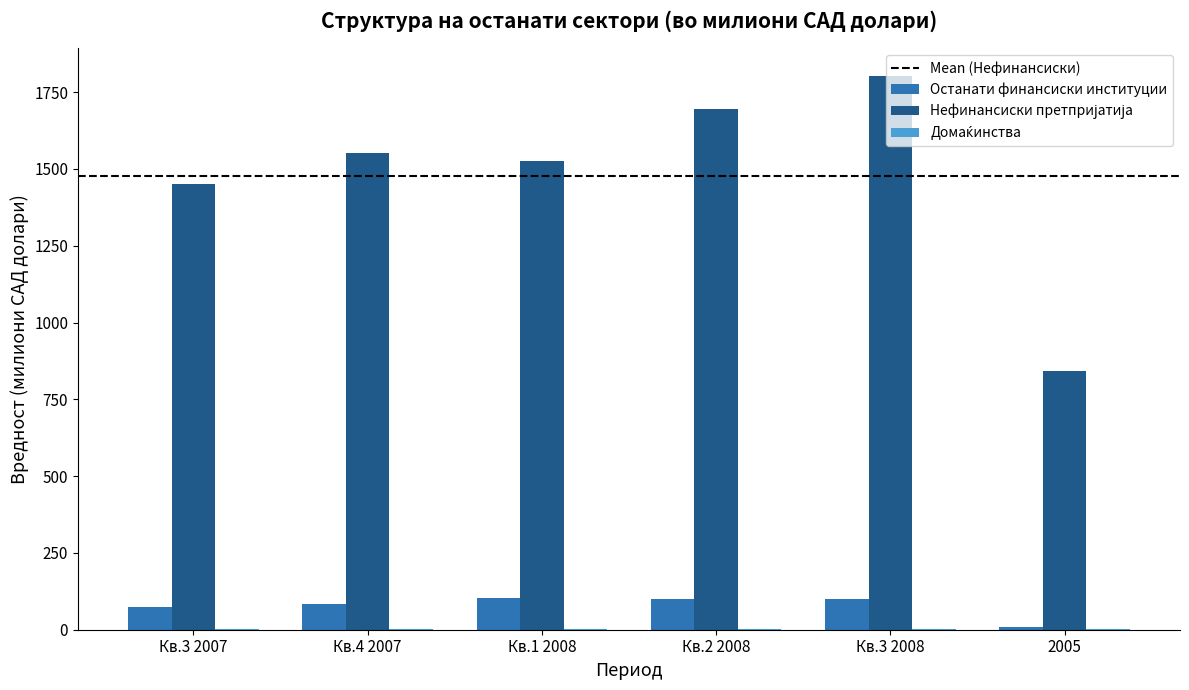

How many categories are shown in the chart?

6